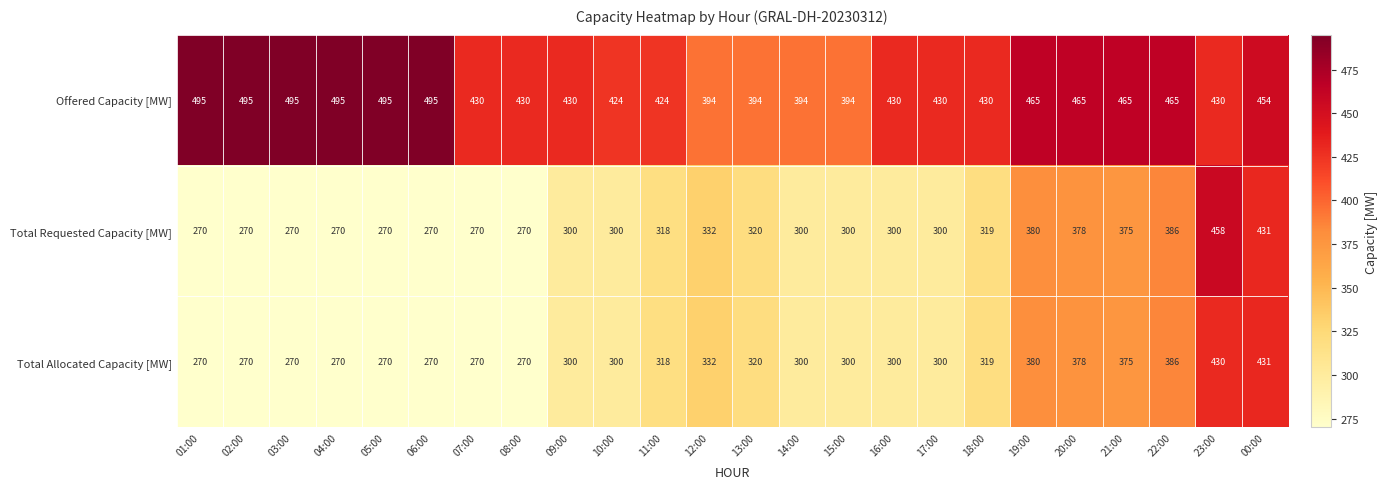

What is the spread (max minus min) of values at 01:00?

225